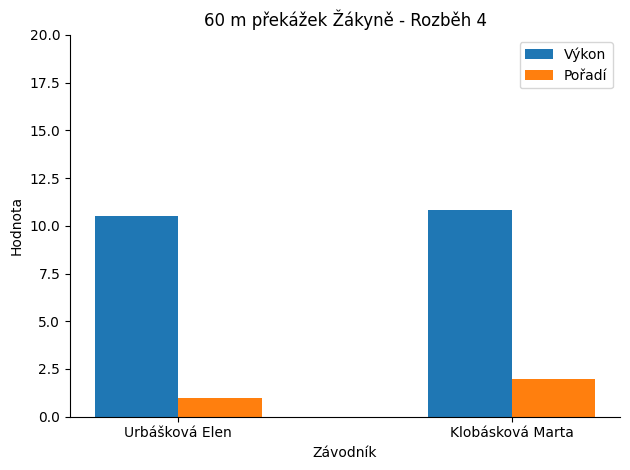

What is the smallest value displayed?

1.0